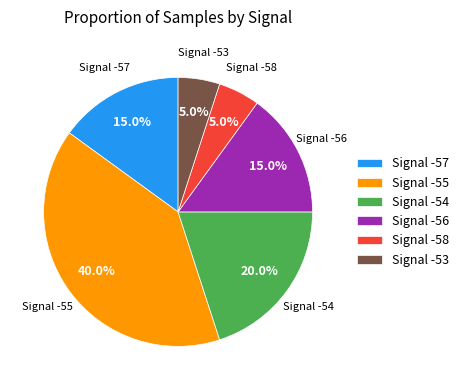

What portion of the pie excludes Signal -56?

85.0%